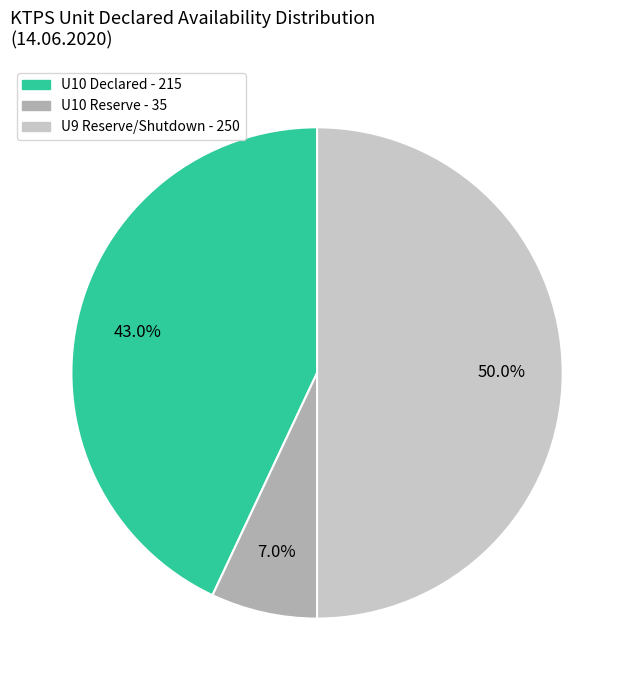

What is the smallest slice in the pie chart?

U10 Reserve - 35